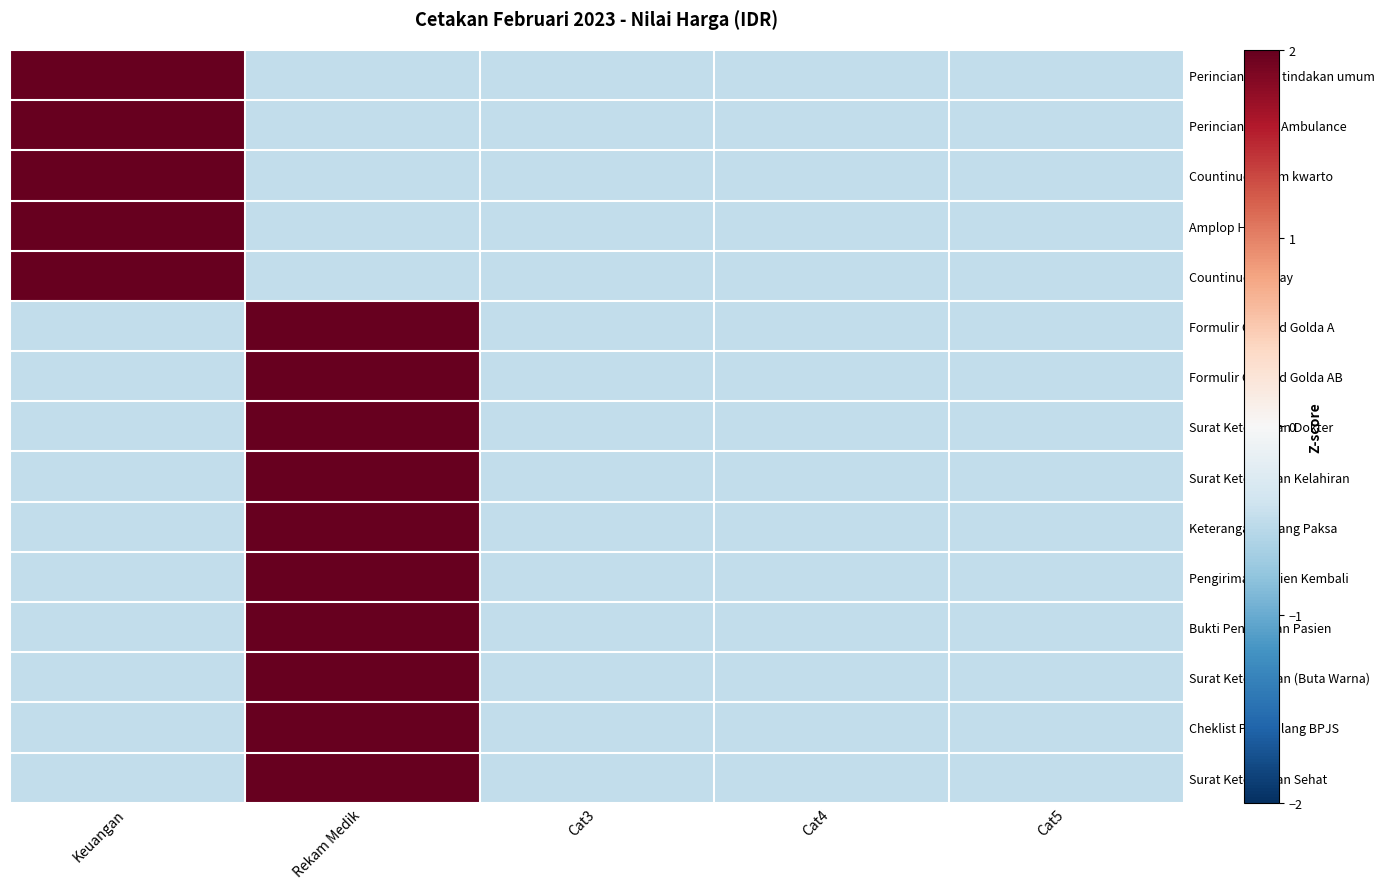

Between Rekam Medik and Keuangan, which is larger?

Keuangan